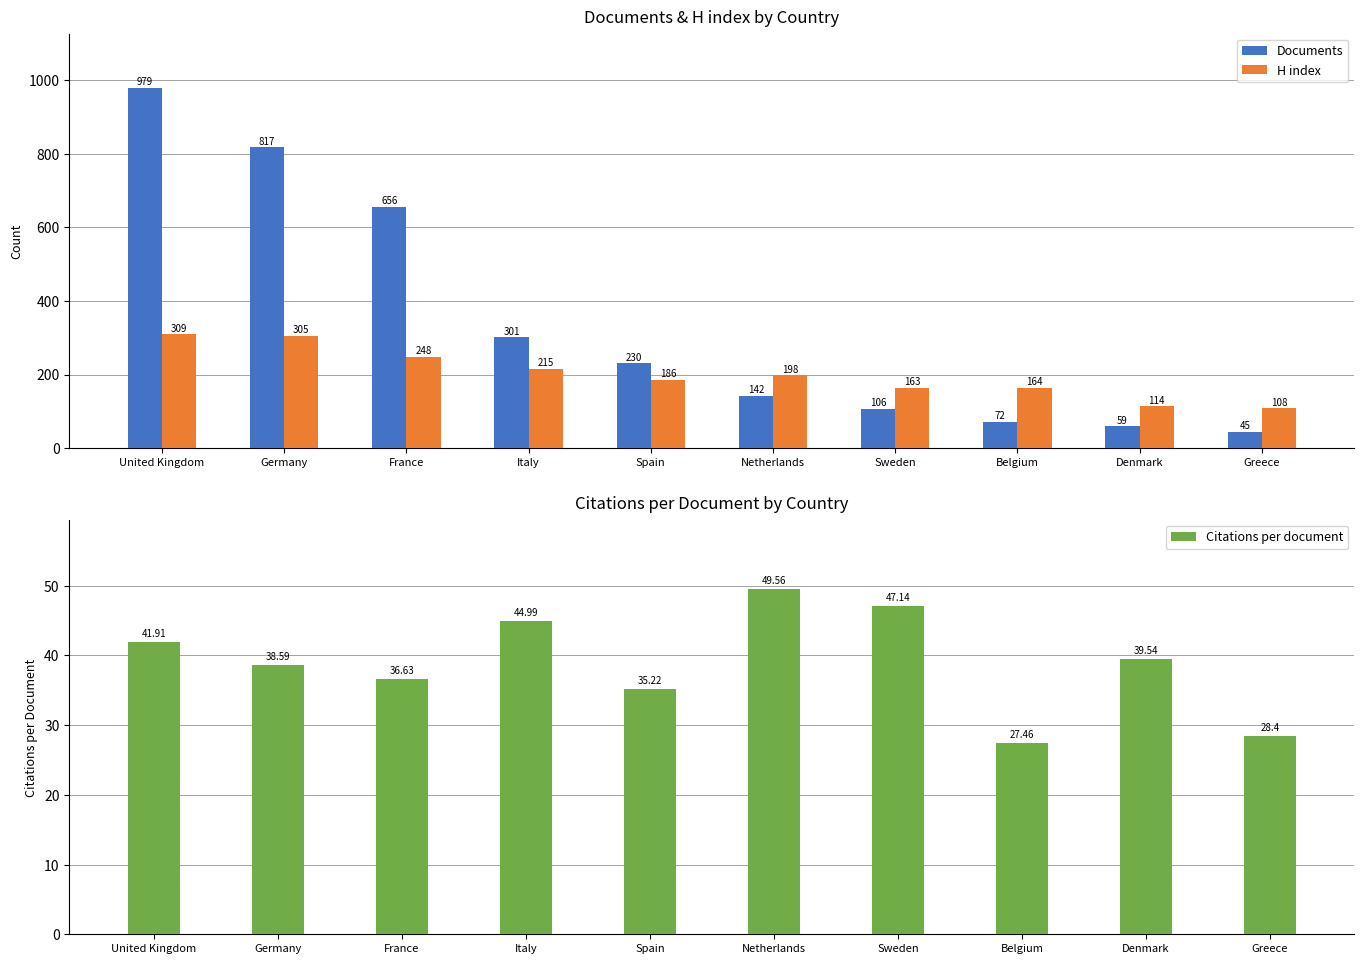

Which series has the largest total across all categories?

Documents